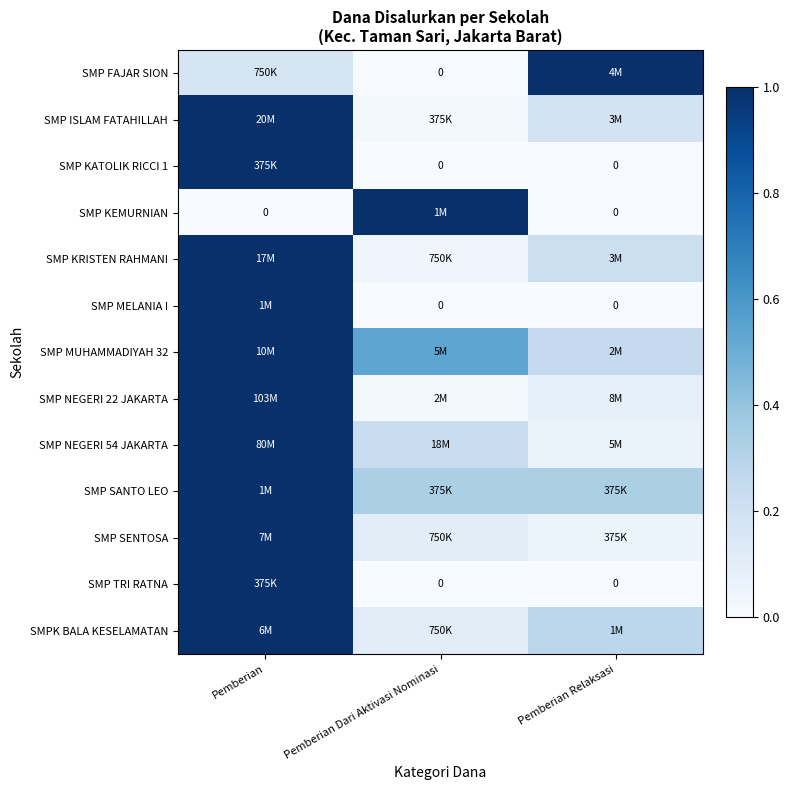

At which label is SMP NEGERI 54 JAKARTA closest to 0?

Pemberian Relaksasi